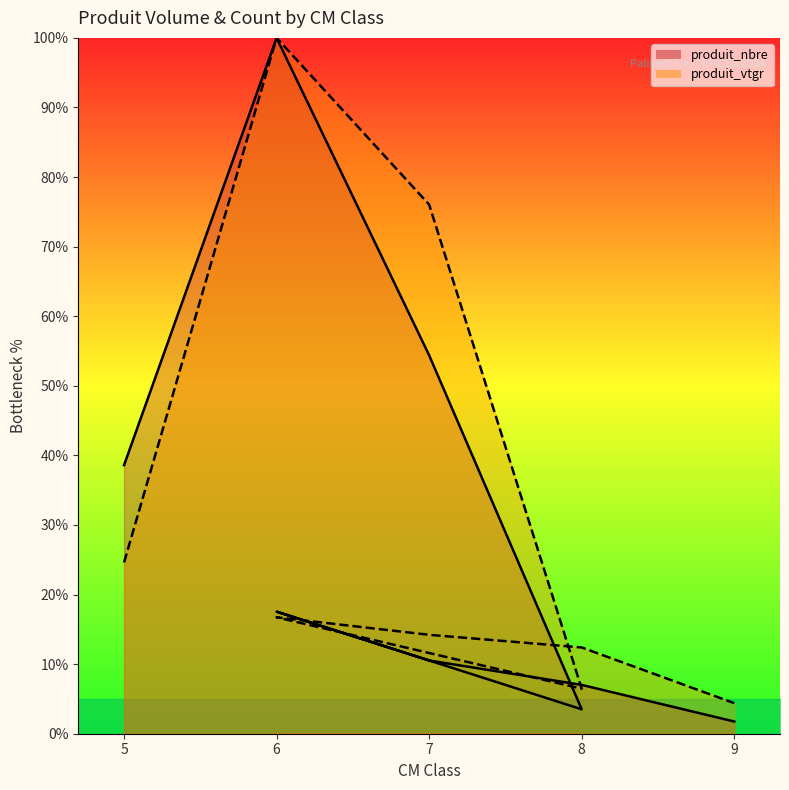

Where is the first local minimum for produit_nbre?

8